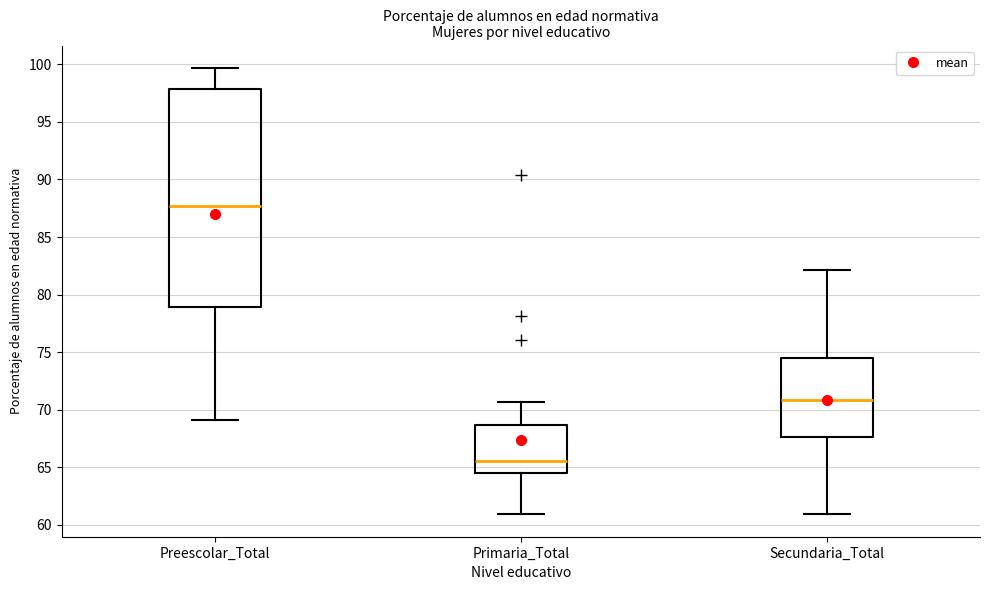

Reading left to right, transcribe this box plot: for each box, give where its median line is, the range the box spans, and where its two whiskers end, as read against the y-axis. The values are not printed on the chart, so give them approximately, as read against the axis.

Preescolar_Total: median 87.5, box 79.0 to 98.0, whiskers 69.0 to 99.5
Primaria_Total: median 65.5, box 64.5 to 68.5, whiskers 61.0 to 70.5
Secundaria_Total: median 71.0, box 67.5 to 74.5, whiskers 61.0 to 82.0